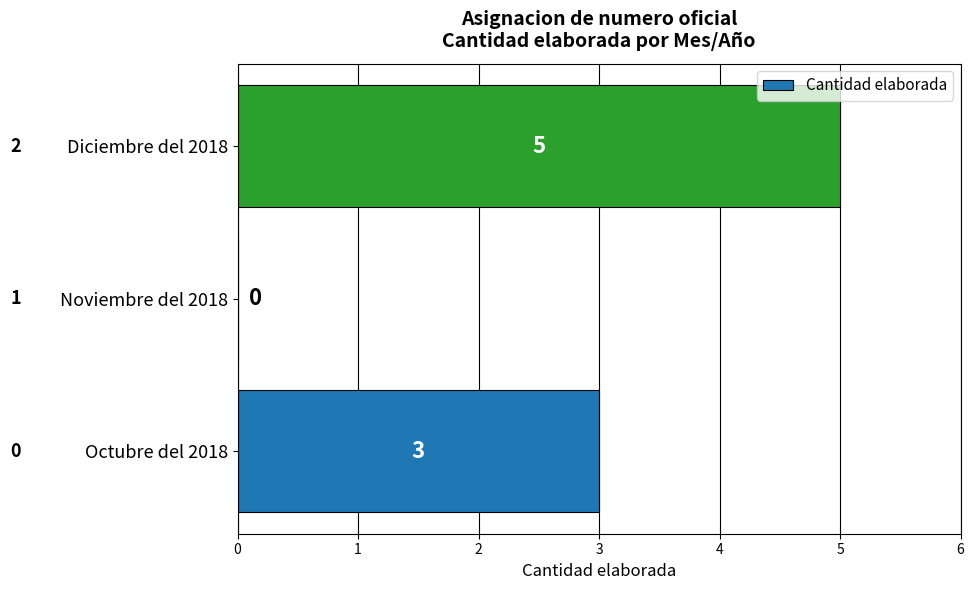

Which has a higher value, Diciembre del 2018 or Noviembre del 2018?

Diciembre del 2018